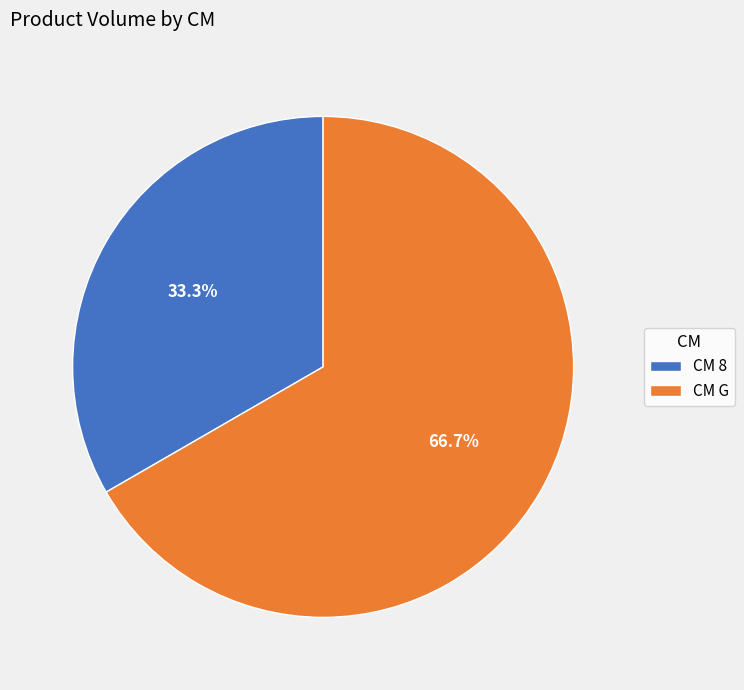

Rank the categories by value from lowest to highest.

CM 8, CM G